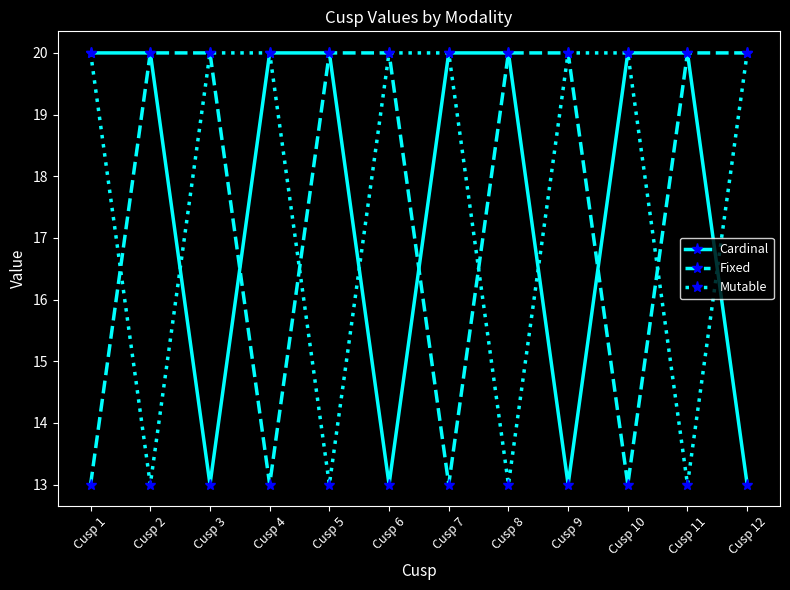

What is the approximate value of Fixed at Cusp 4?

13